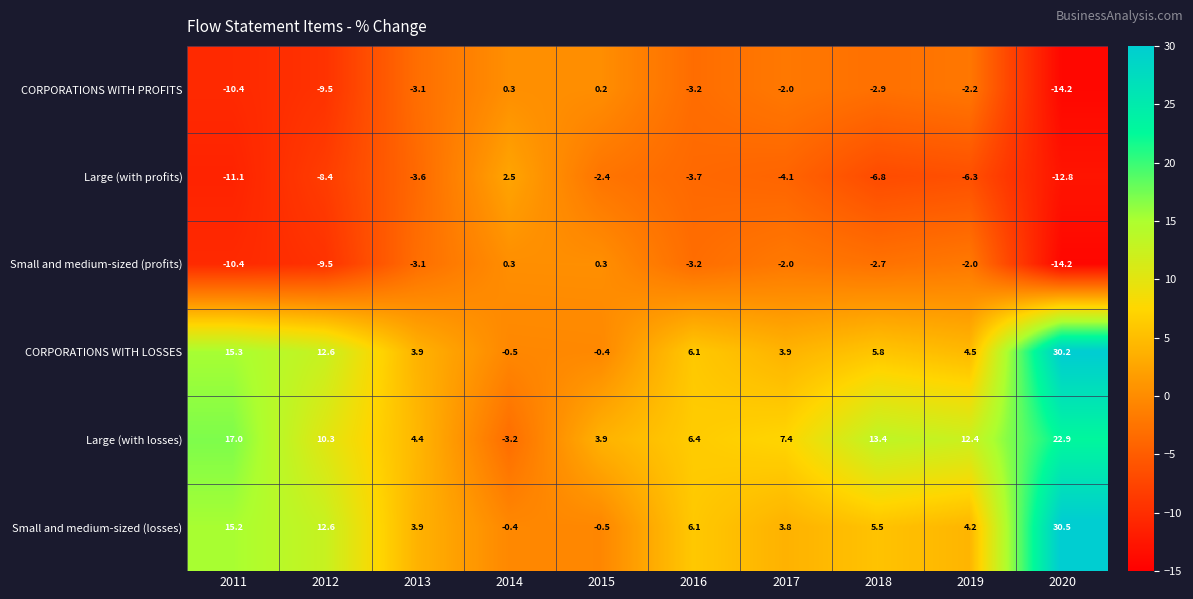

Is it true that Large (with profits) equals -4.1 at 2017?

True